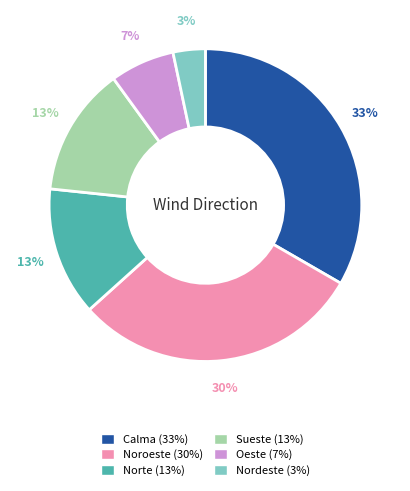

Which category has the smallest portion of the pie?

Nordeste